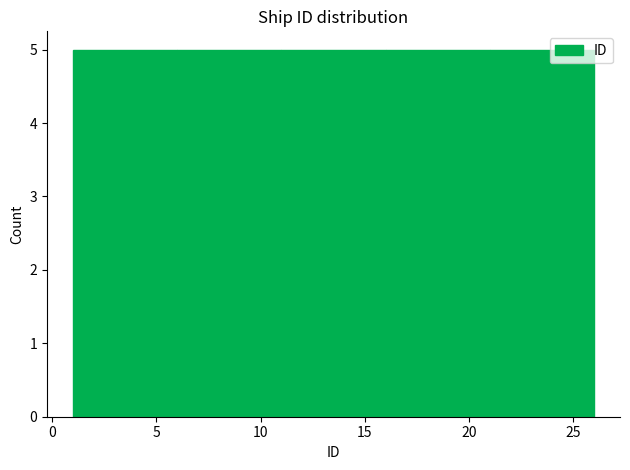

Reading left to right, transcribe this chart: for each bar, give the range it covers on the x-axis and its height. The values are not printed on the chart, so give them approximately, as read against the axis.

1 to 6: 5
6 to 11: 5
11 to 16: 5
16 to 21: 5
21 to 26: 5